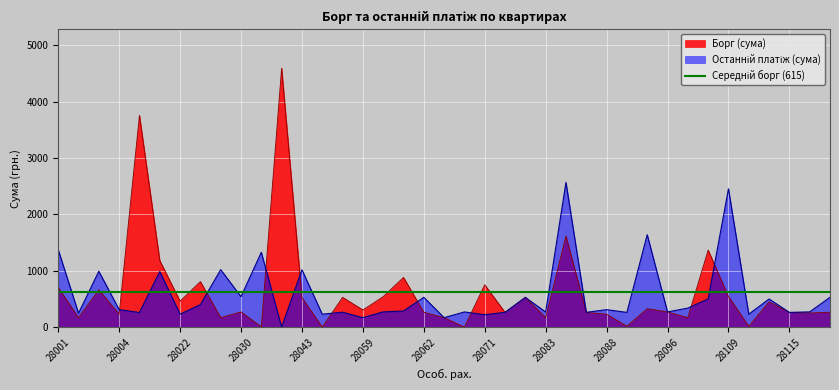

Is the value of Борг (сума) at 28093 greater than the value of Останній платіж (сума) at 28022?

Yes